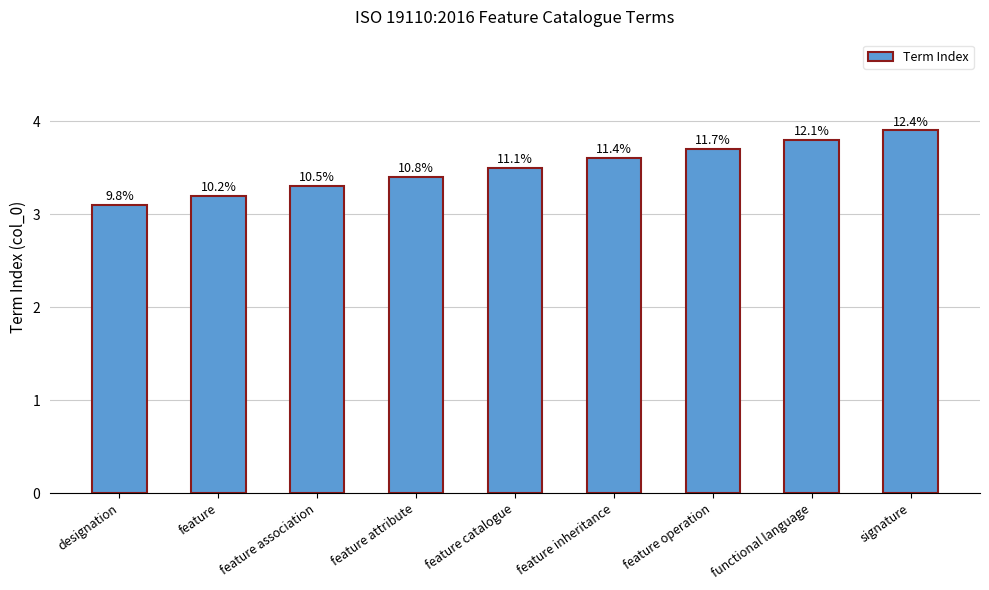

True or false: the data shows 1.4 at feature inheritance.

False